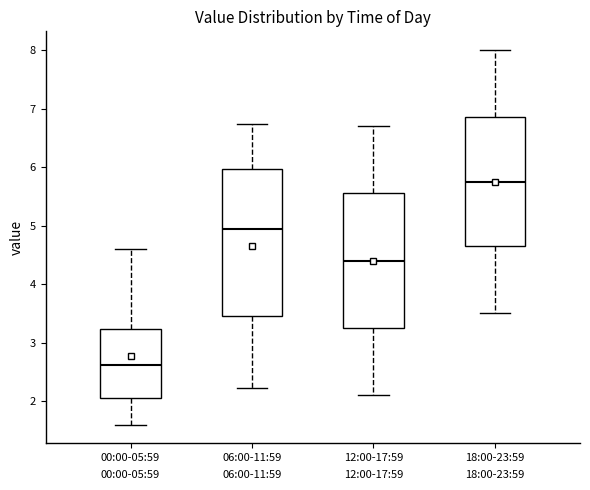

Comparing the boxes themselves (not the whiskers), which one is the tallest?

06:00-11:59